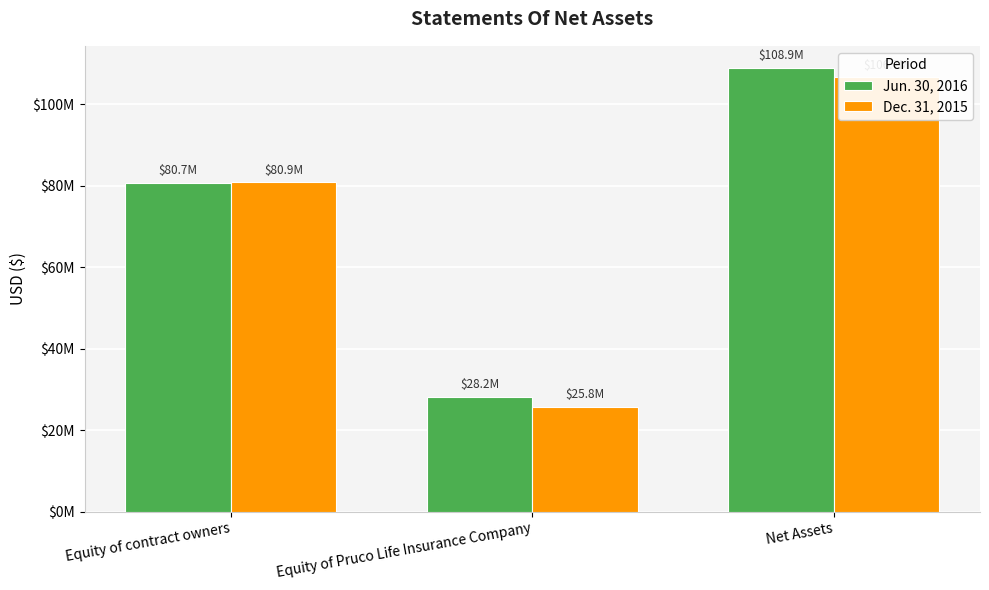

How many distinct data groups are displayed?

2